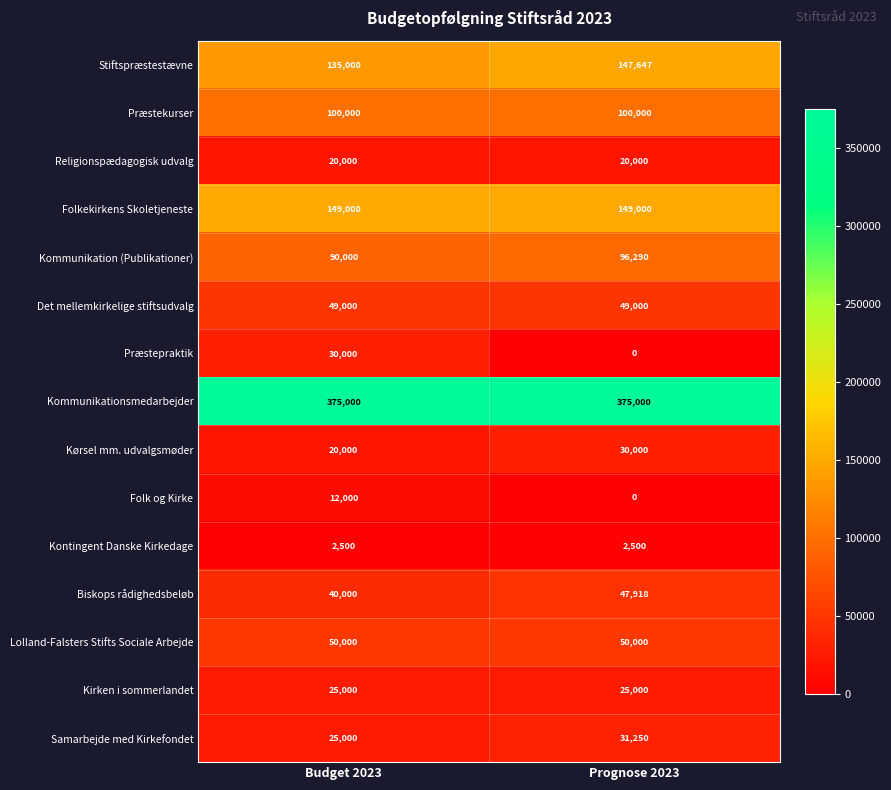

At how many categories does at least one series exceed 193893?

2